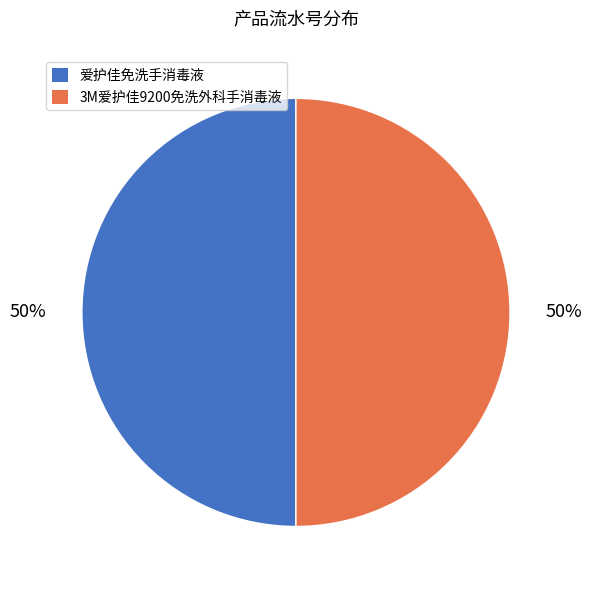

Do 爱护佳免洗手消毒液 and 3M爱护佳9200免洗外科手消毒液 together represent more than half of the pie?

Yes